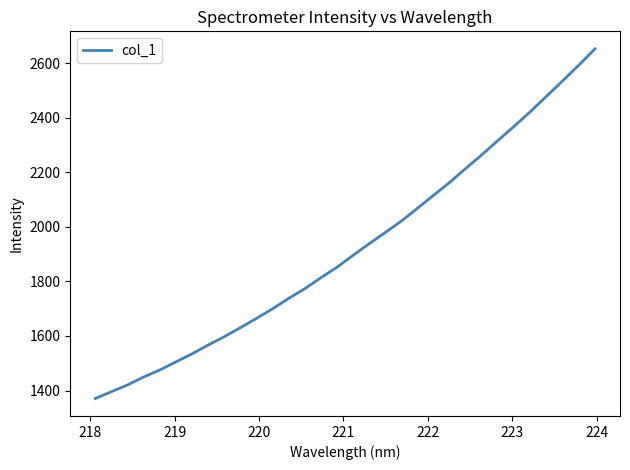

What is the difference between the maximum and second lowest values?

1257.0